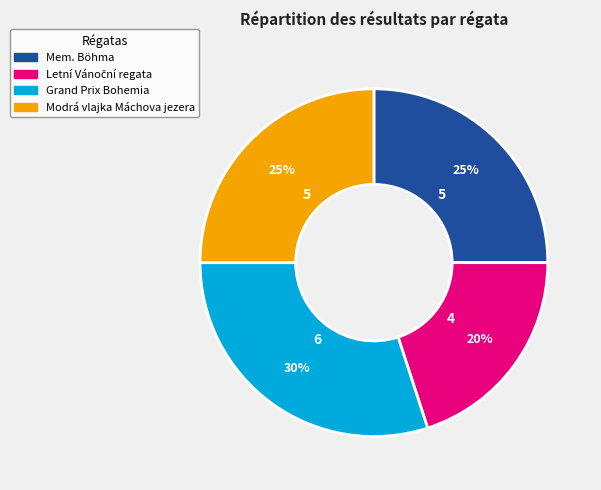

Which category has the biggest portion of the pie?

Grand Prix Bohemia